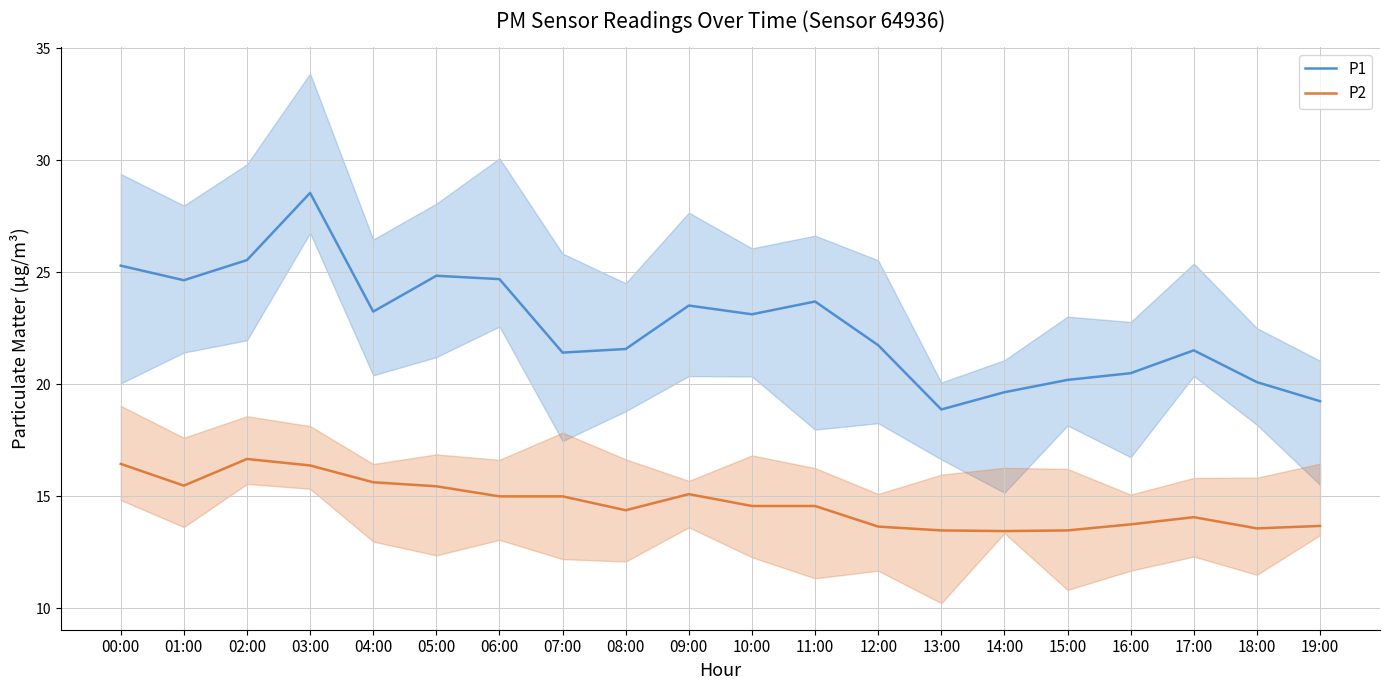

What is the sum of all P2 values?

293.8